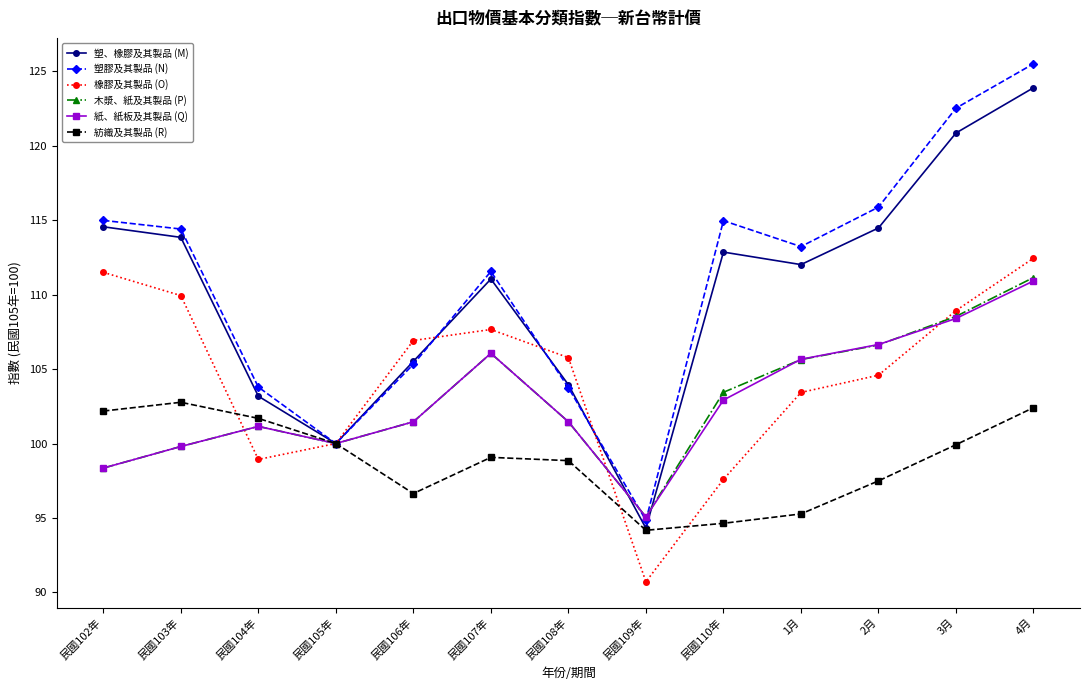

Where does the 塑、橡膠及其製品 (M) series first go above 112?

民國102年